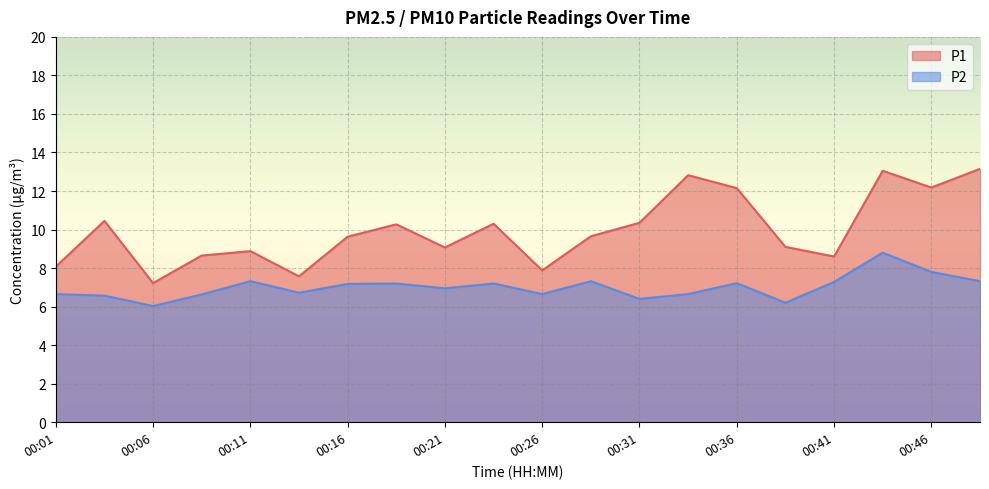

What is the value of the P1 point at the 19th from the left?

12.2